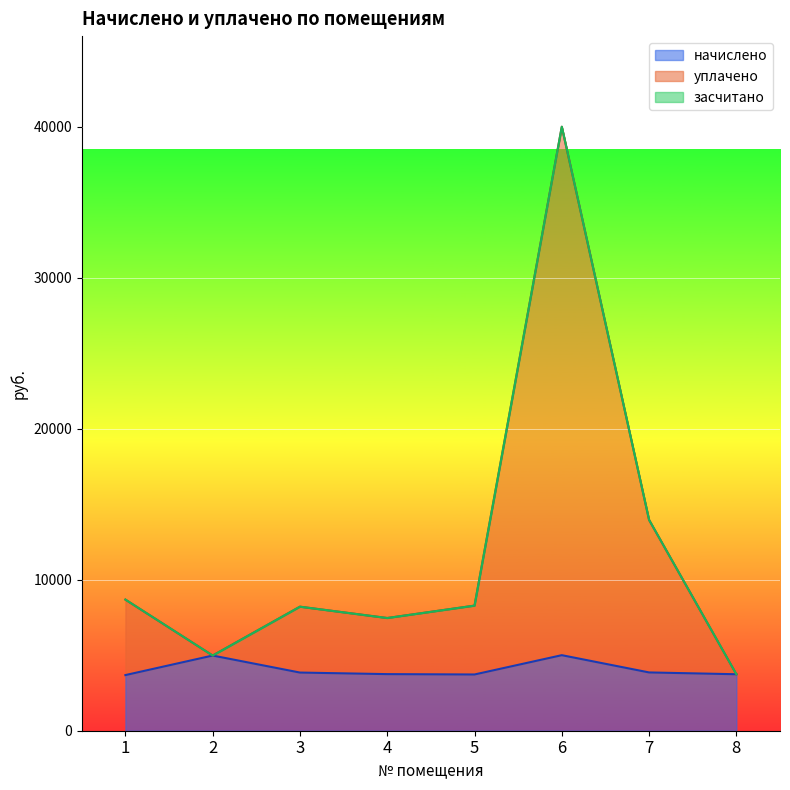

Which series changed the most between 3 and 7?

уплачено